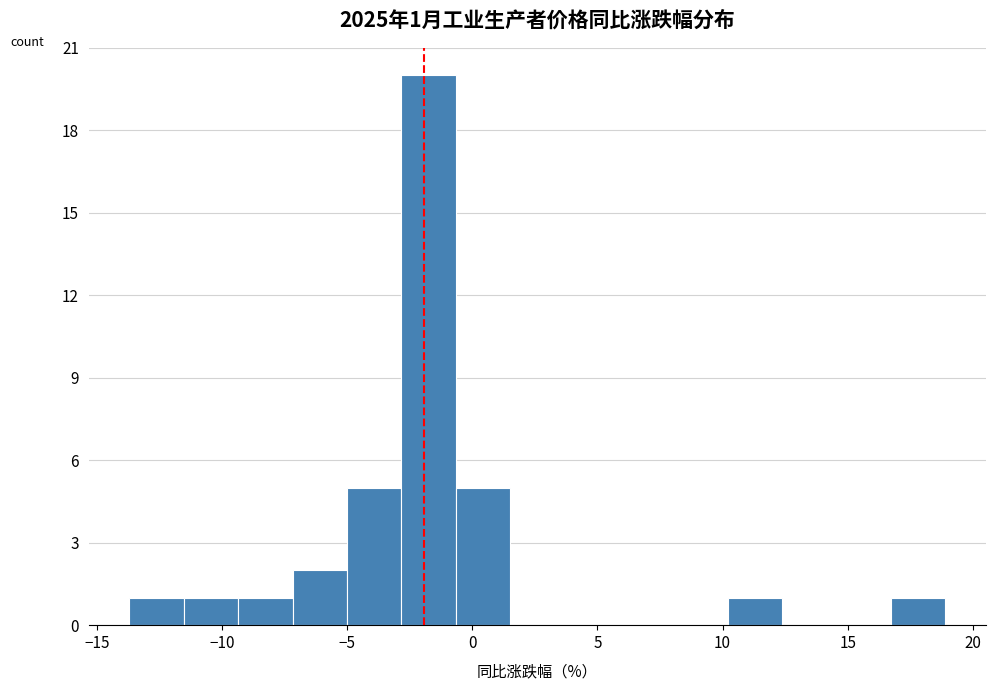

Which range on the x-axis has the tallest bar?

-3.0 to -0.5